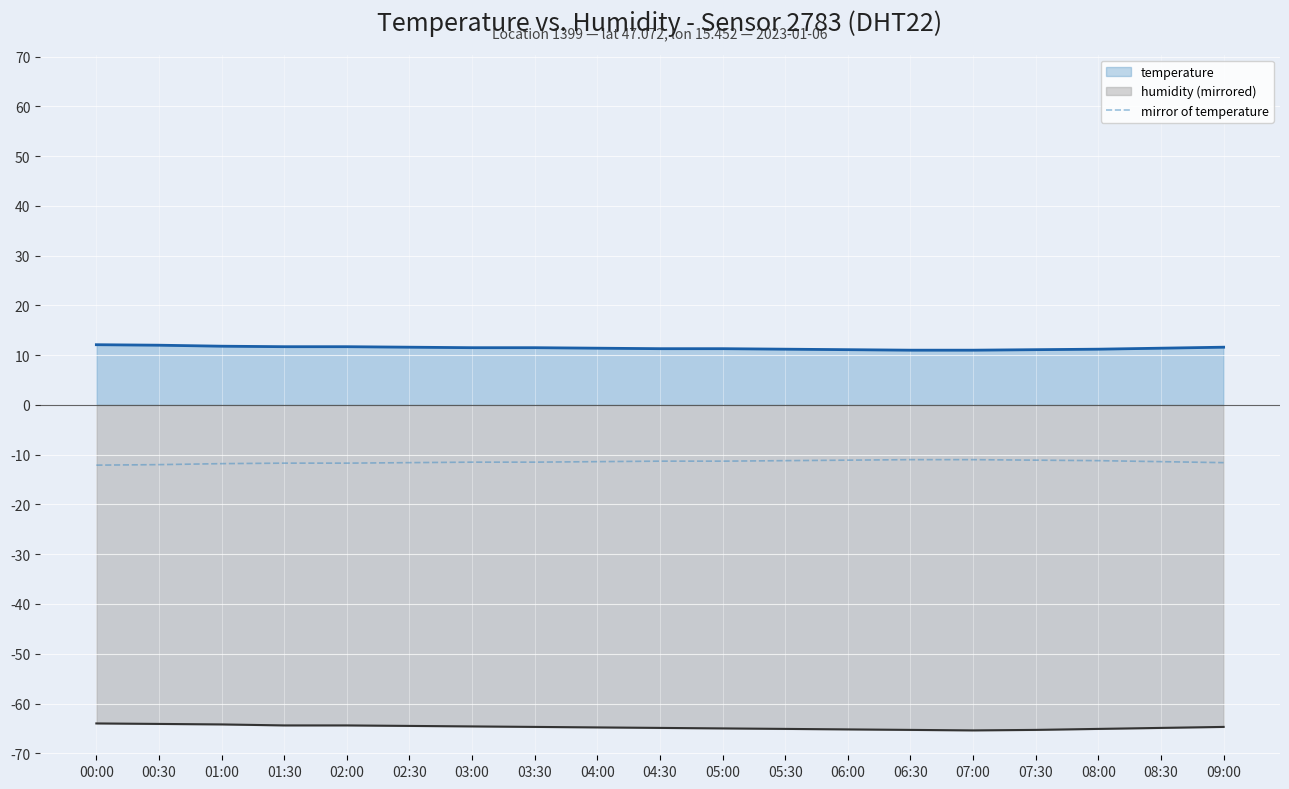

The temperature series shows 12.1 at 00:00. True or false?

True